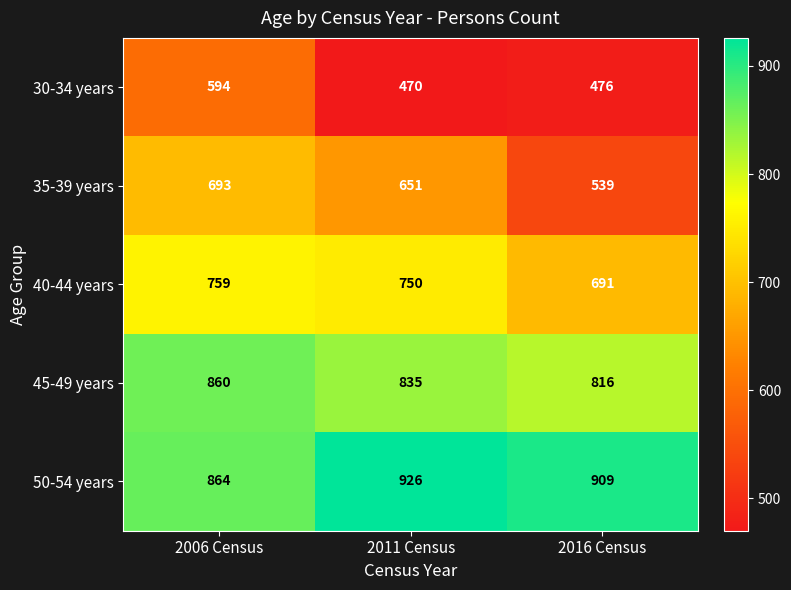

What is the sum of all 35-39 years values?

1883